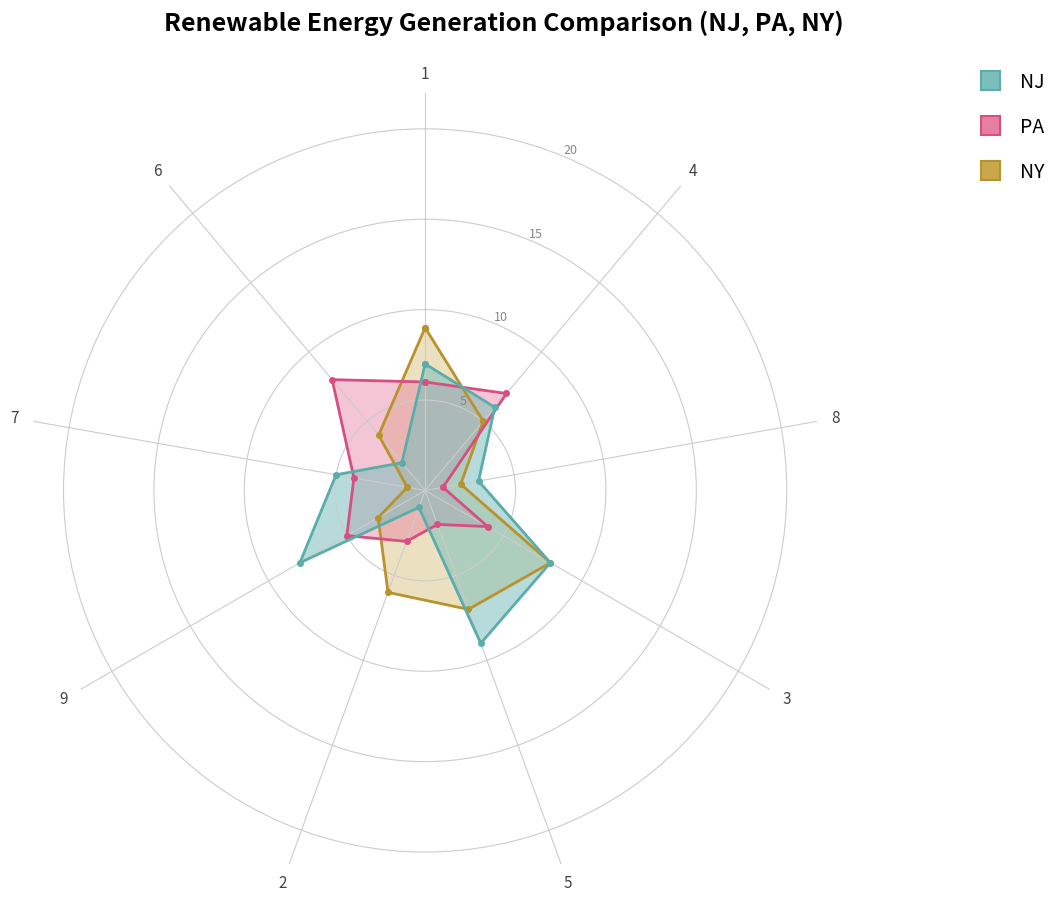

The value of col_2 at 4 is 9. True or false?

False